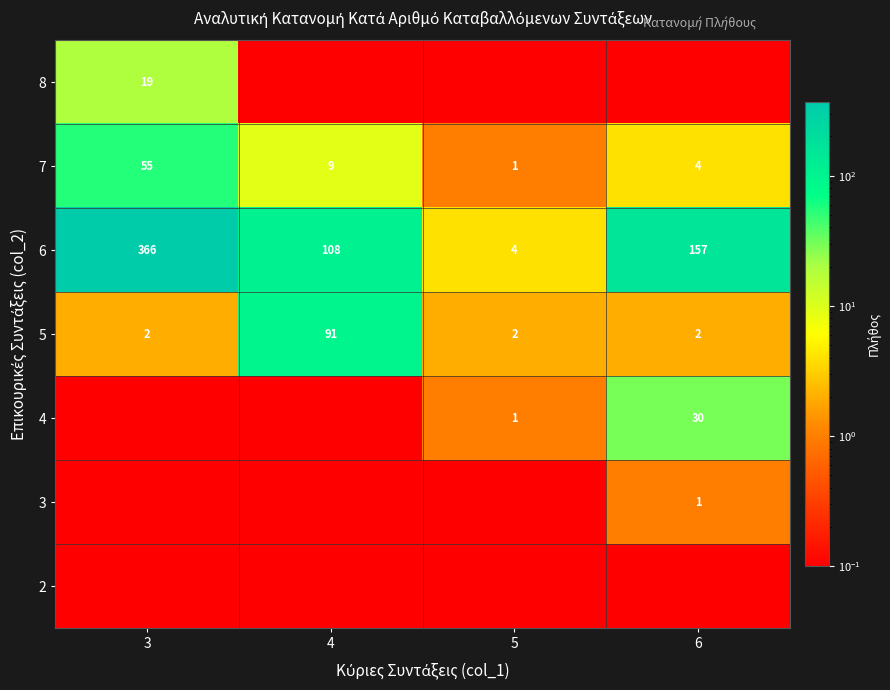

The 6 series shows 1.4 at 5. True or false?

False